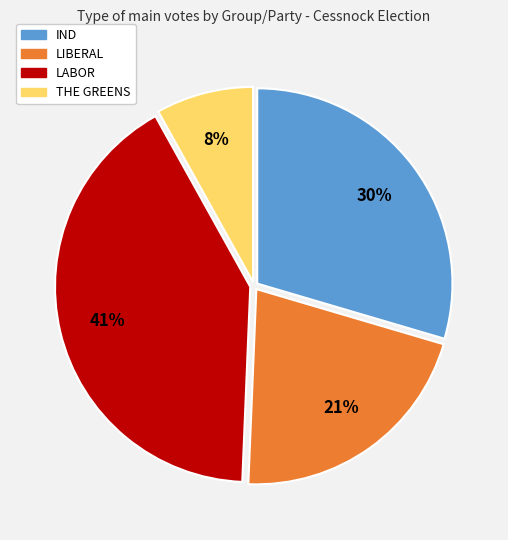

Approximately how many times larger is the value at LABOR compared to THE GREENS?

5.1